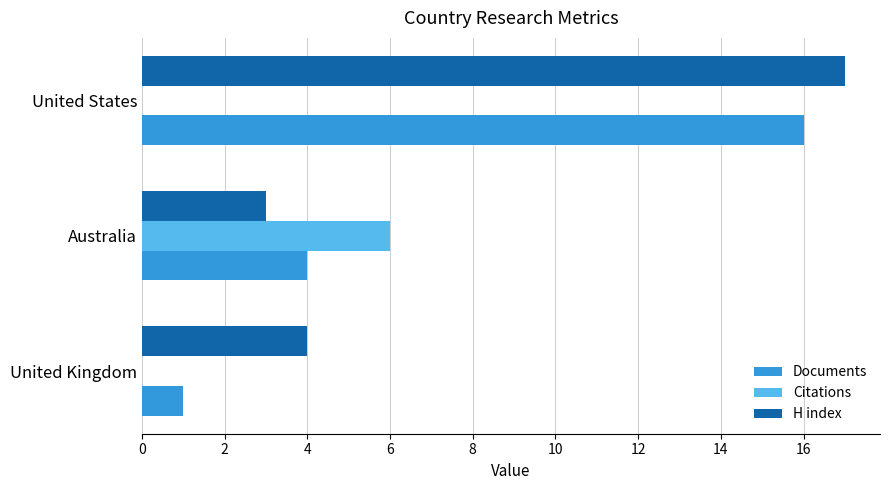

Which category has the highest value in the Documents series?

United States